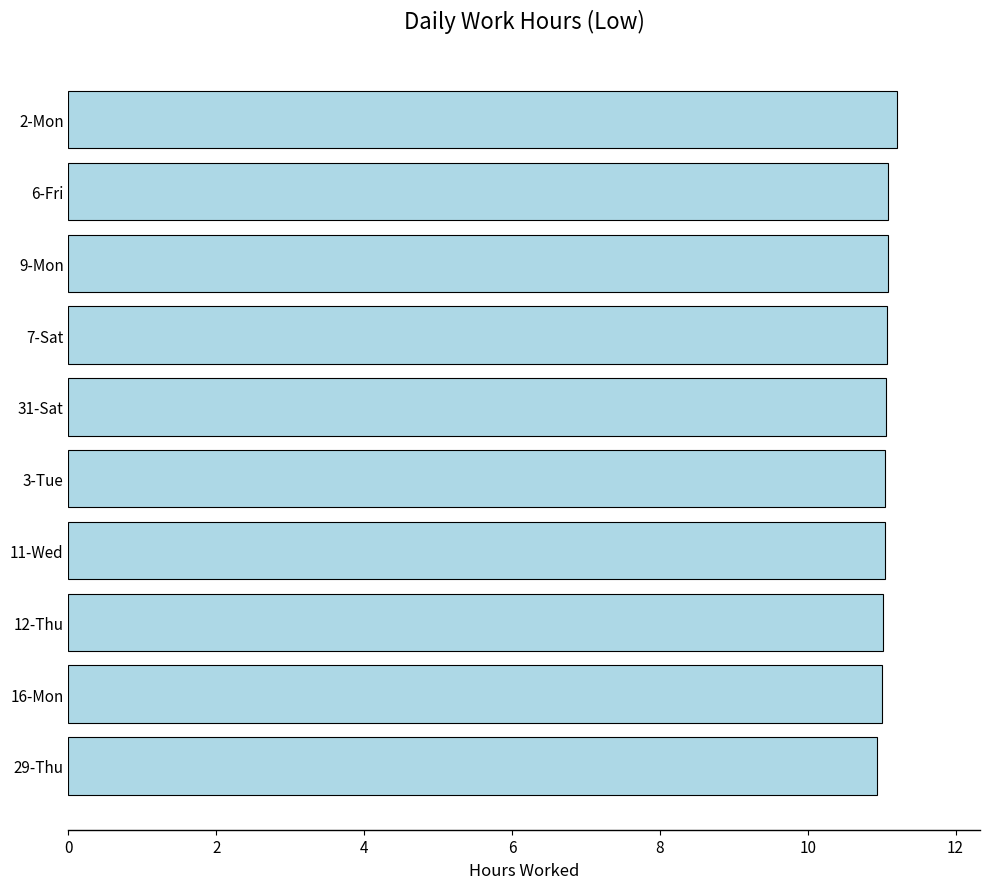

Count the number of categories in the chart.

10